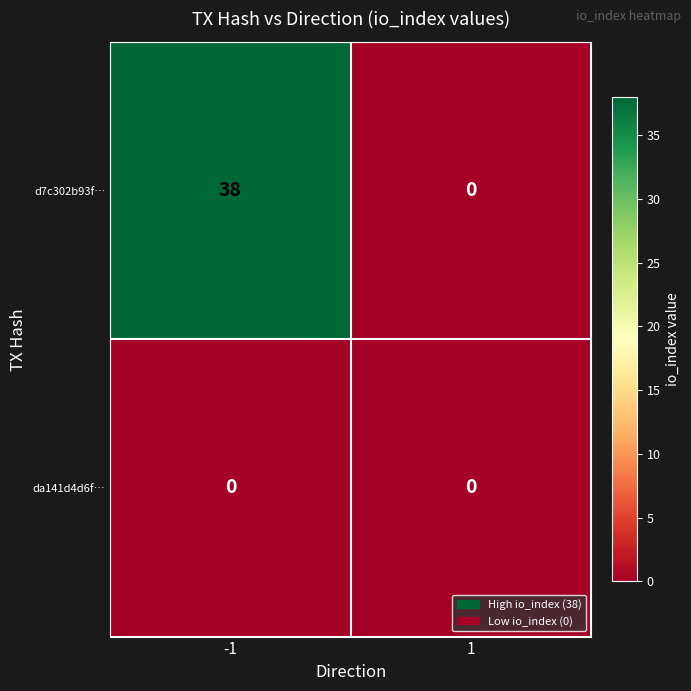

Rank the series by their average value, from lowest to highest.

da141d4d6f…, d7c302b93f…